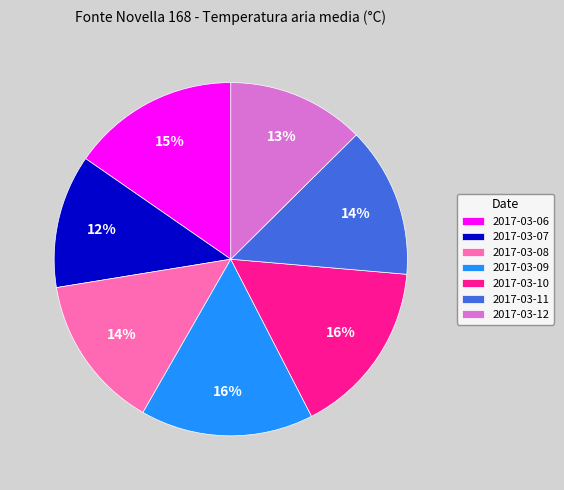

What percentage is the 2017-03-07 slice, to the nearest percent?

12%